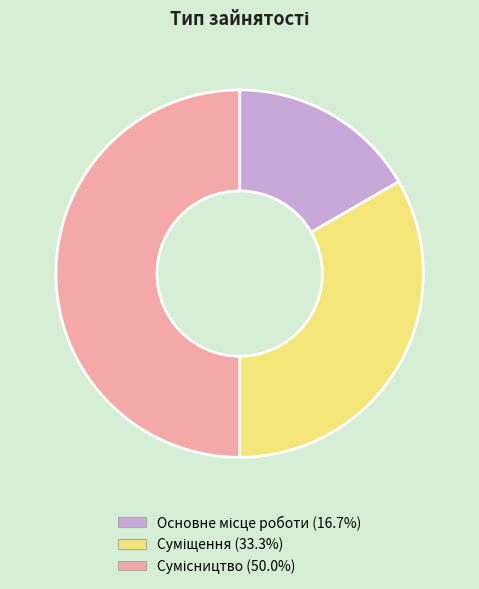

What is the largest slice in the pie chart?

Сумісництво